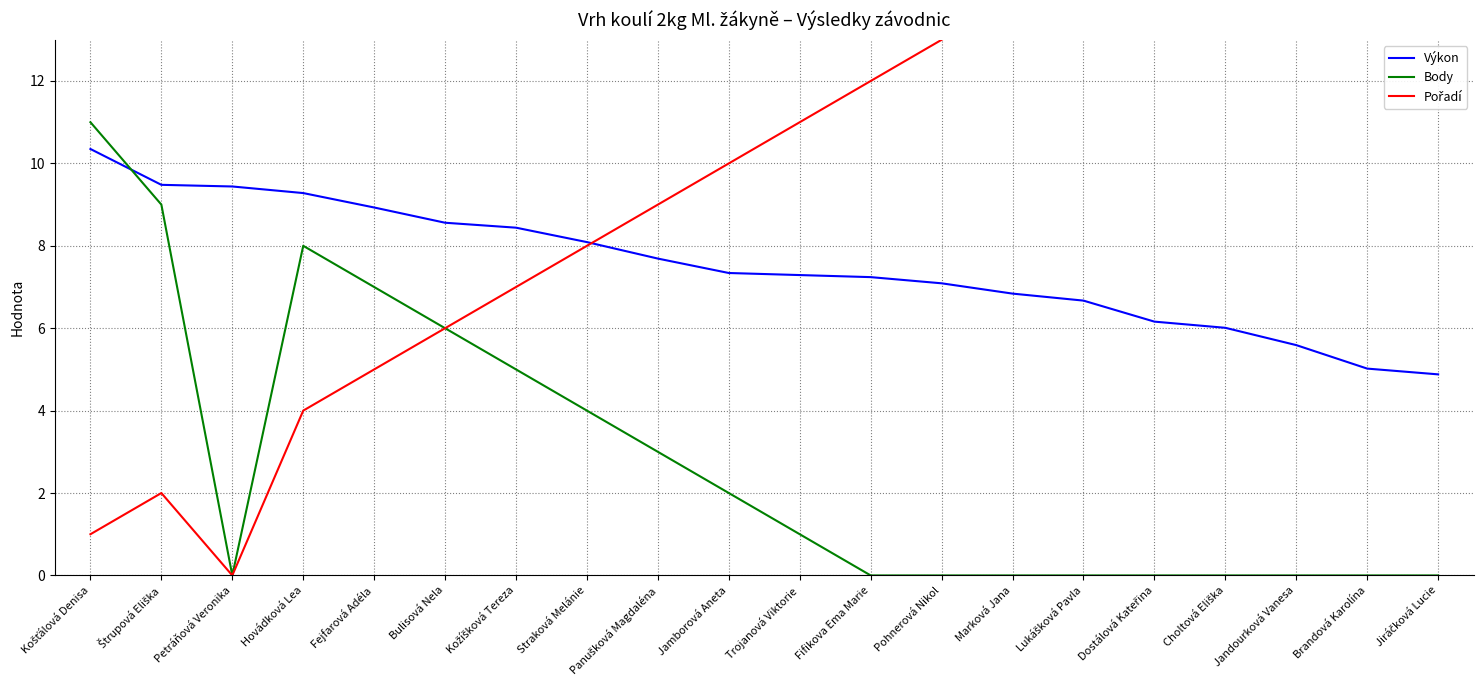

At how many categories does at least one series exceed 14?

6